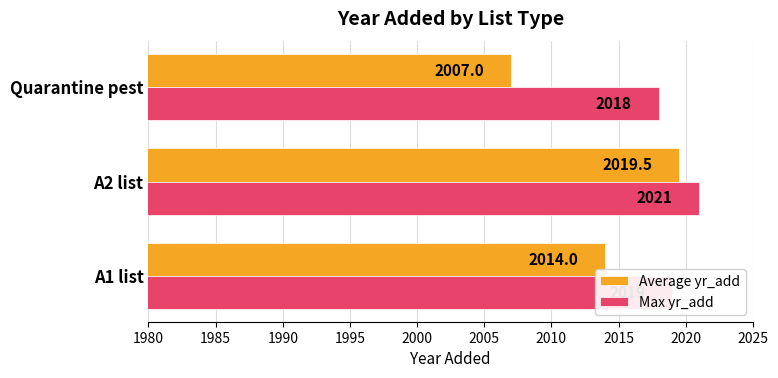

At which category is the sum across all series the highest?

A2 list